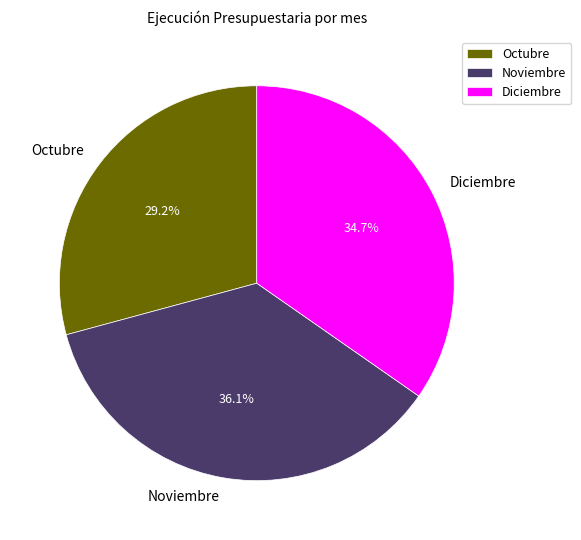

To the nearest percent, what percentage of the pie is Noviembre?

36%